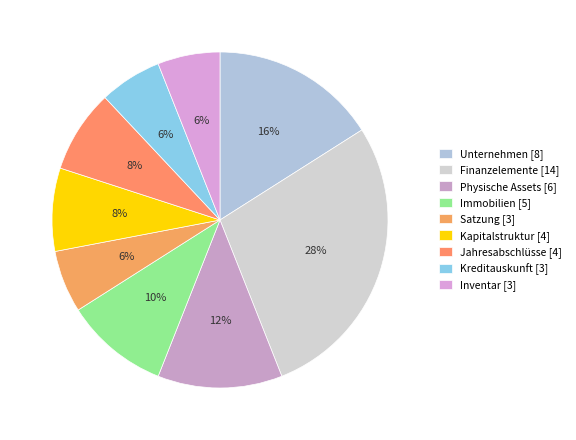

Which slice is the largest?

Finanzelemente